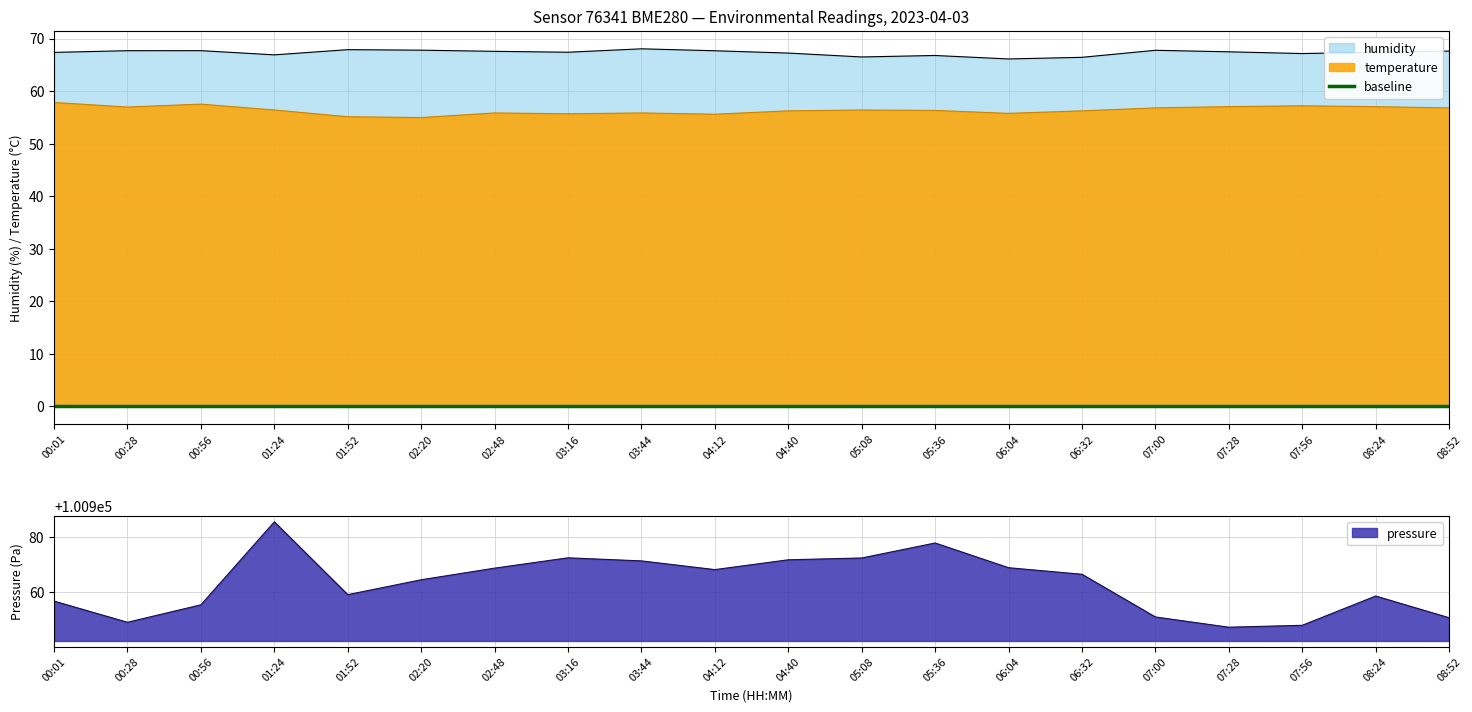

At which category is the sum across all series the highest?

01:24